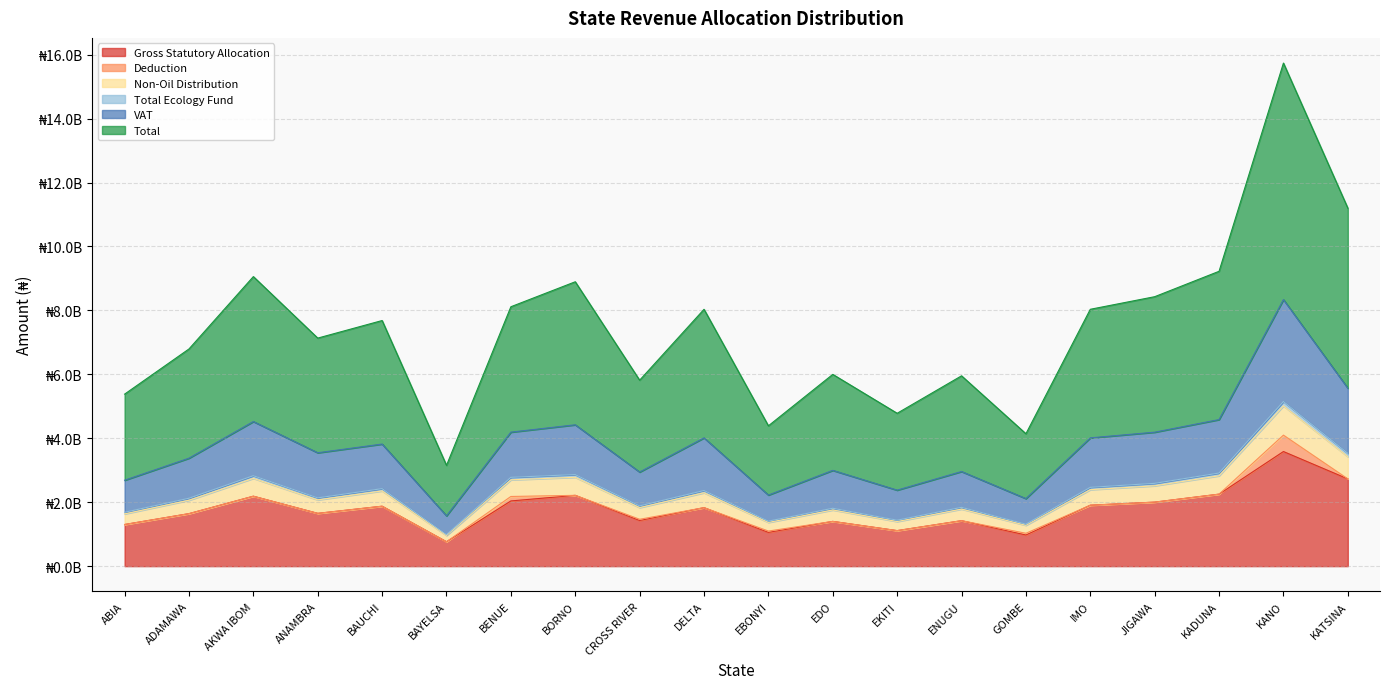

True or false: VAT and Total intersect in this chart.

False